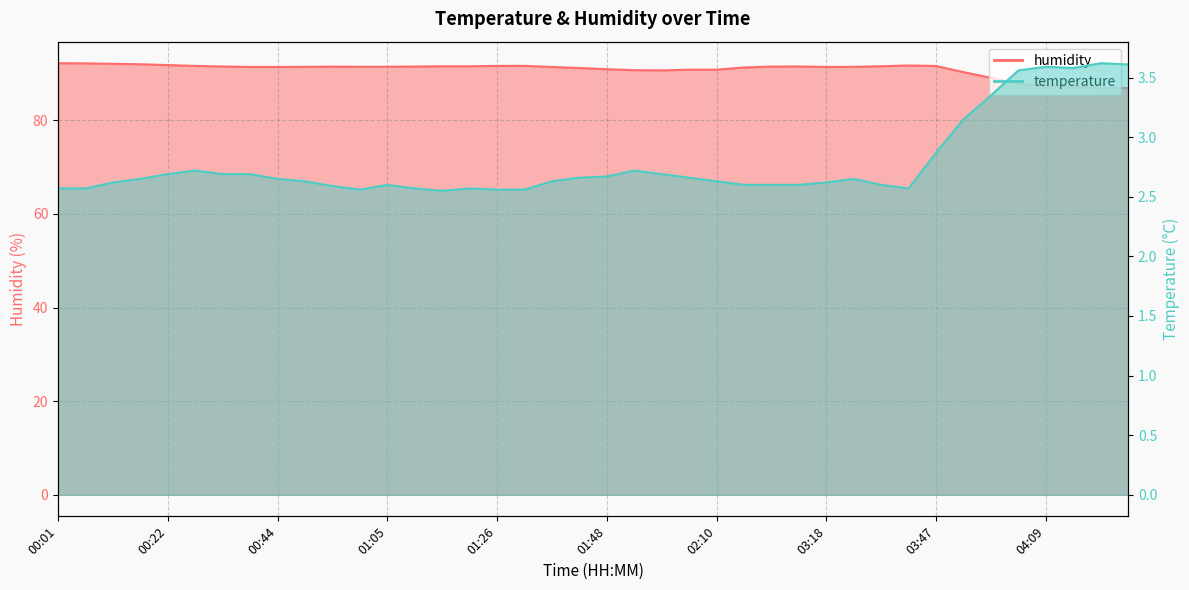

What is the value of the temperature point at the 37th from the left?

3.6